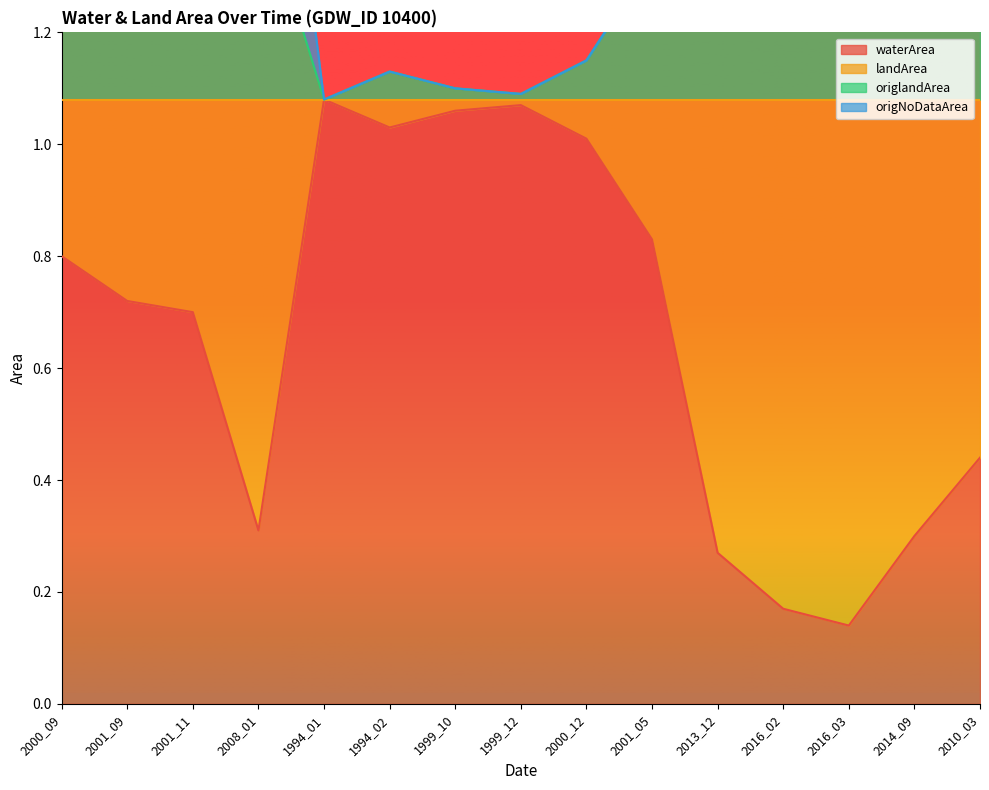

At which label does waterArea reach its minimum?

2016_03